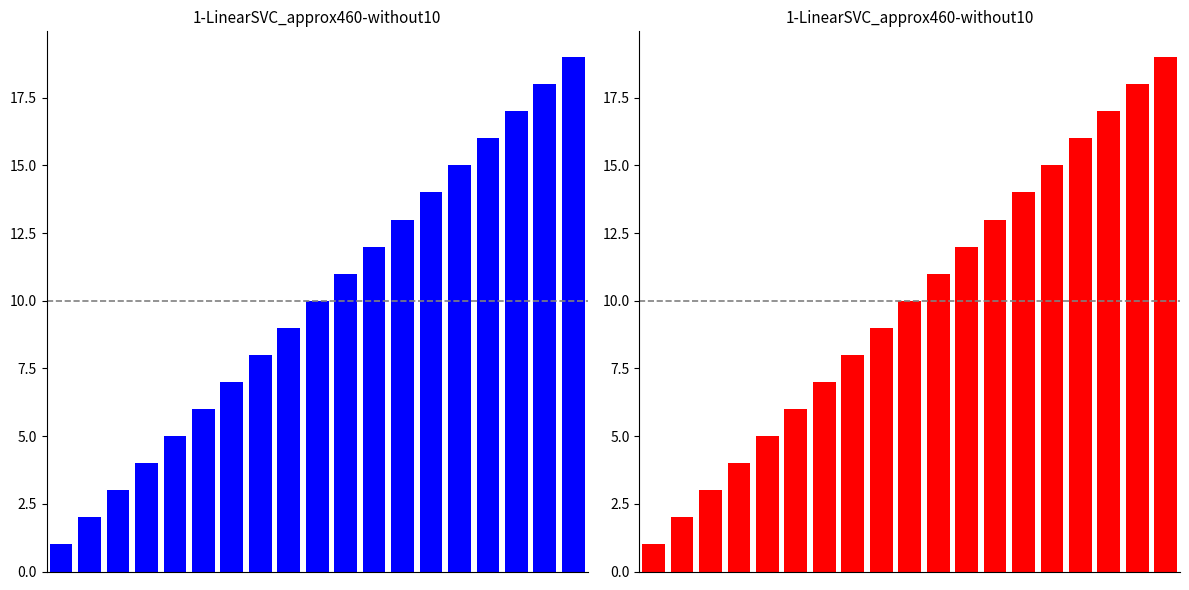

What is the difference between the values at 5 and 18?

13